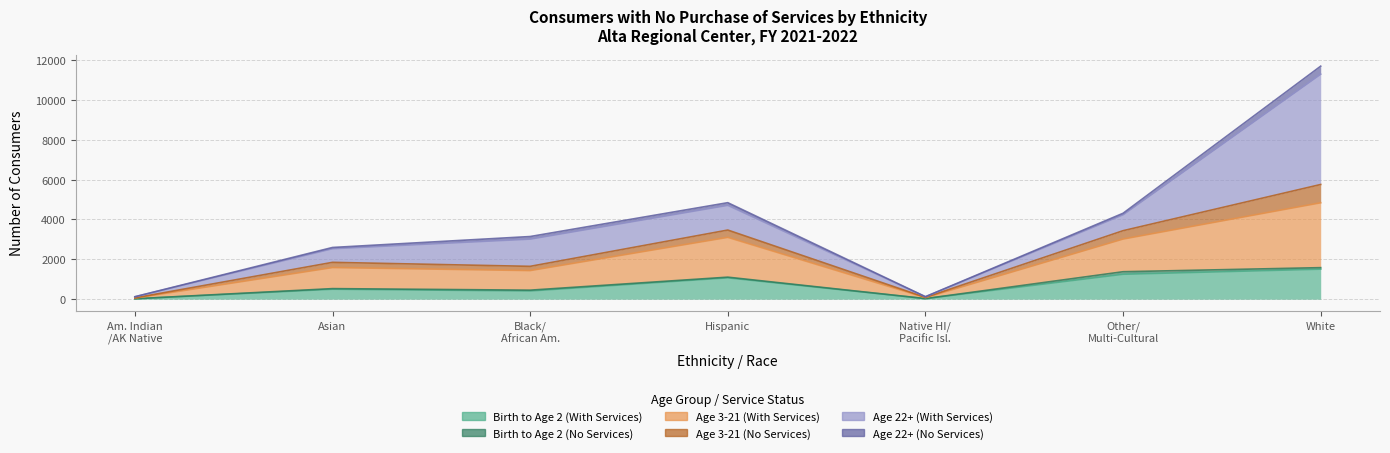

In Birth to Age 2 (With Services), how many points are lower than both neighbors (excluding endpoints)?

2